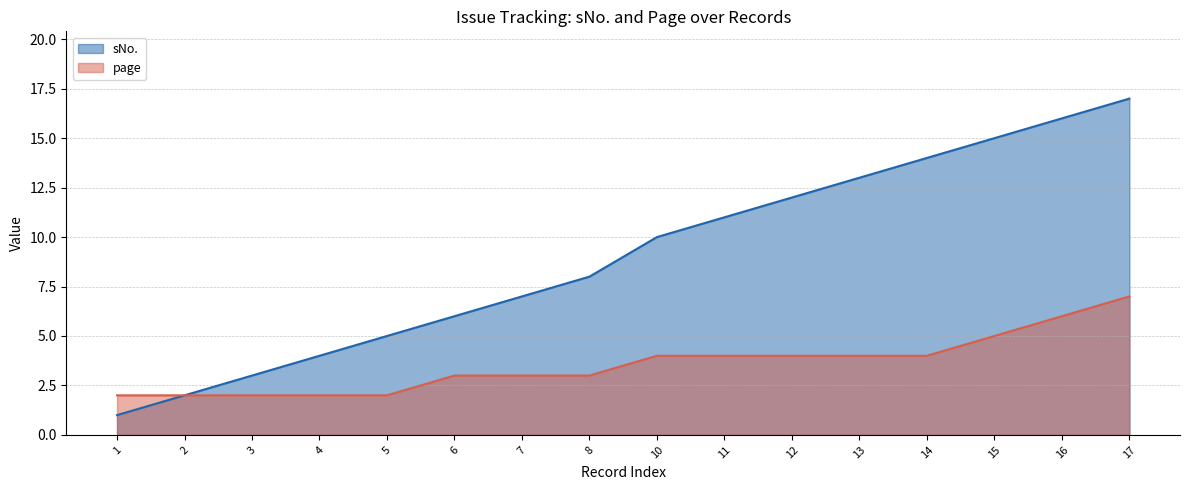

List the series in order of their peak value, highest first.

sNo., page